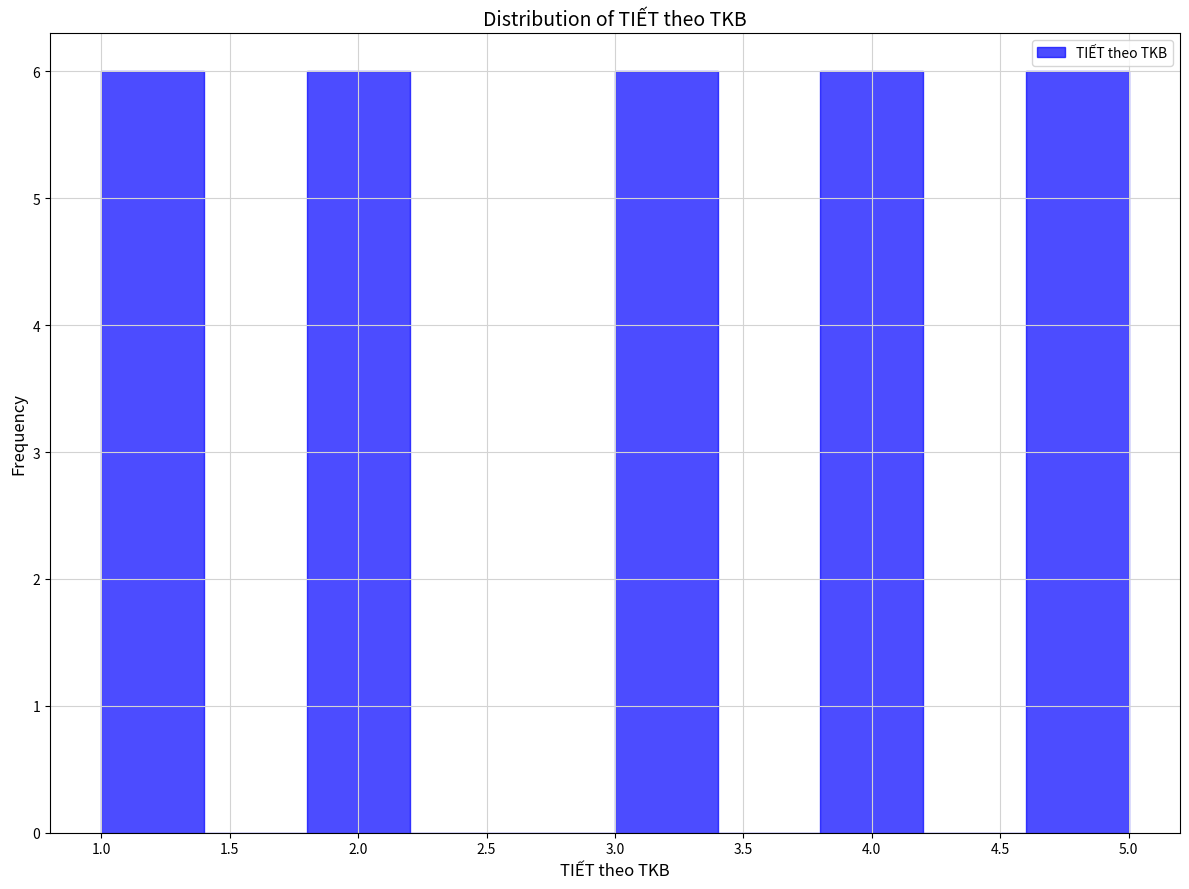

How tall is the bar that spans 4.6 to 5.0 on the x-axis? The values are not printed on the chart, so give them approximately, as read against the axis.

6